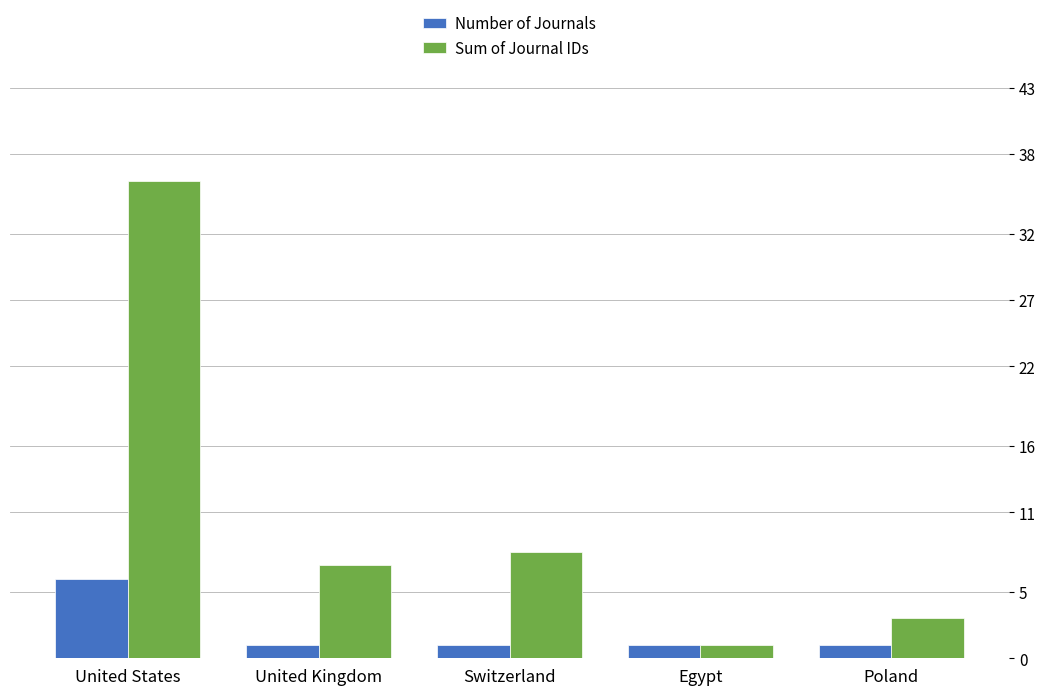

What is the average value of the Number of Journals series?

2